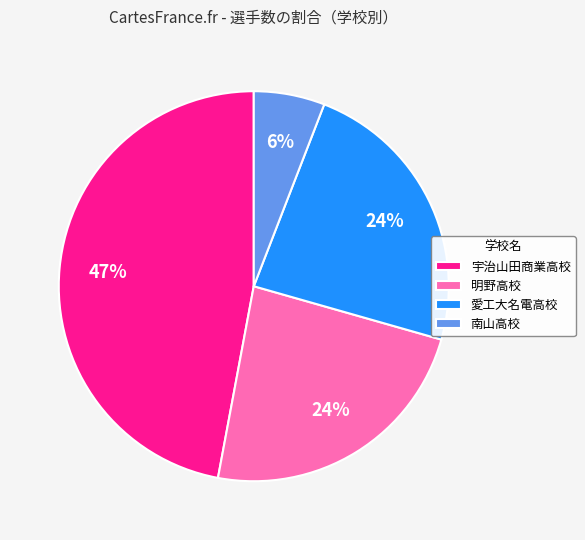

How many segments does this pie chart have?

4